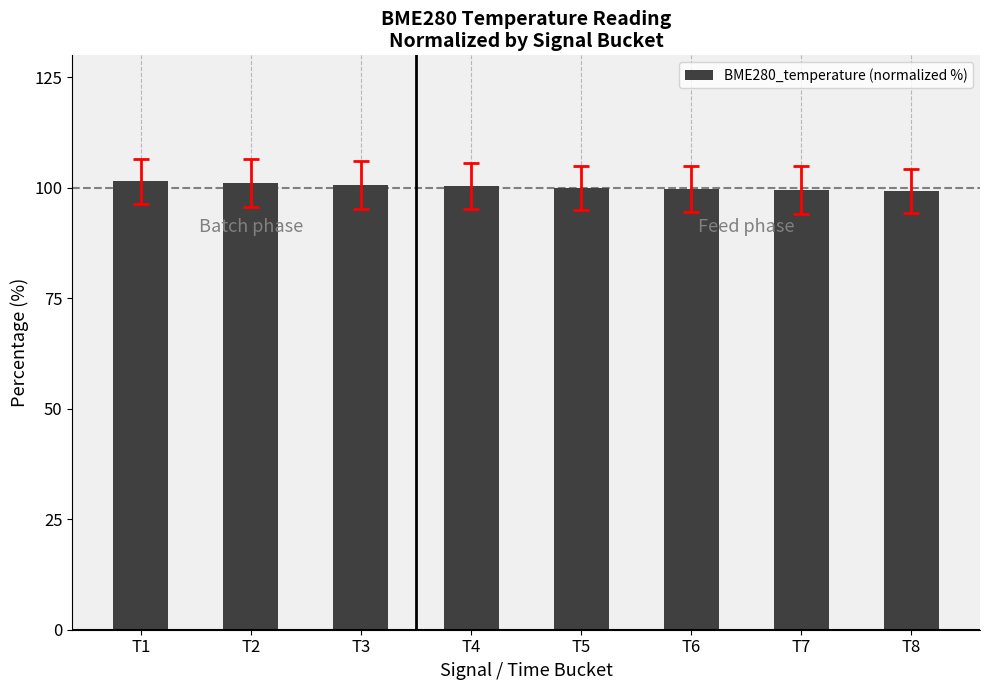

True or false: the data shows 101.1 at T2.

True